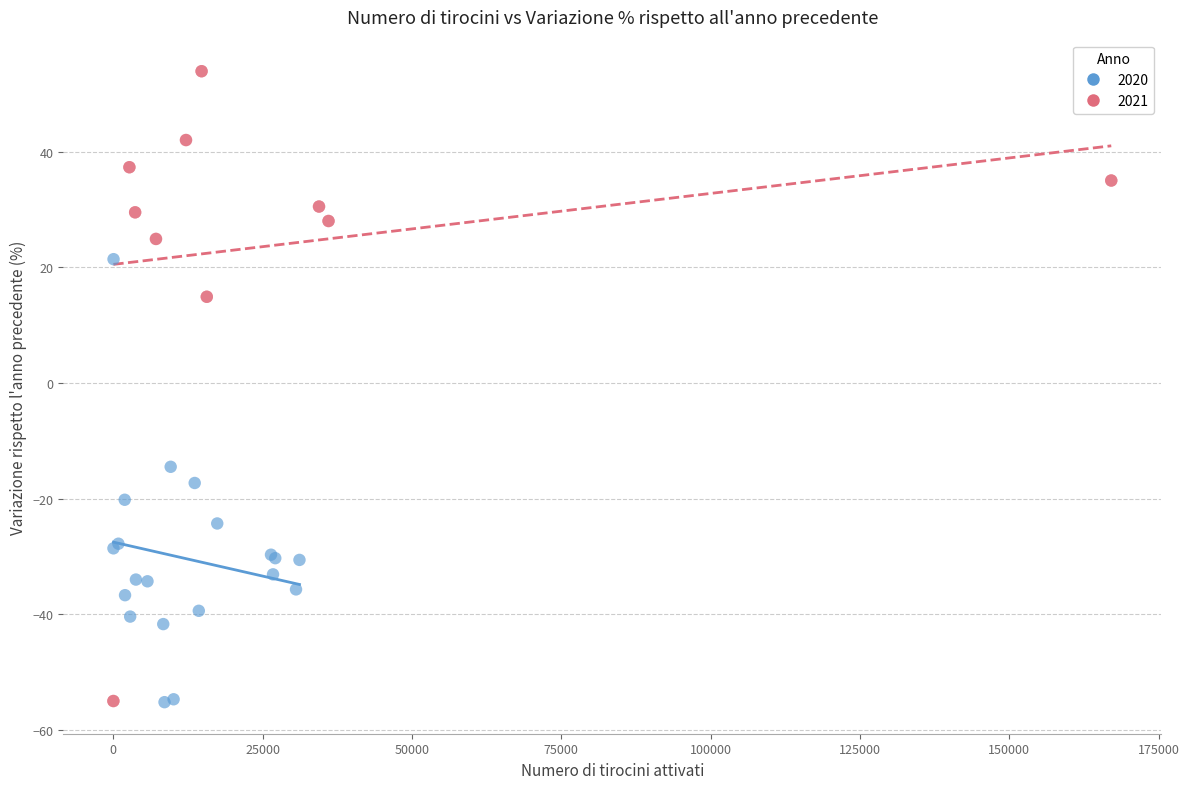

Which series reaches the maximum Y coordinate?

2021